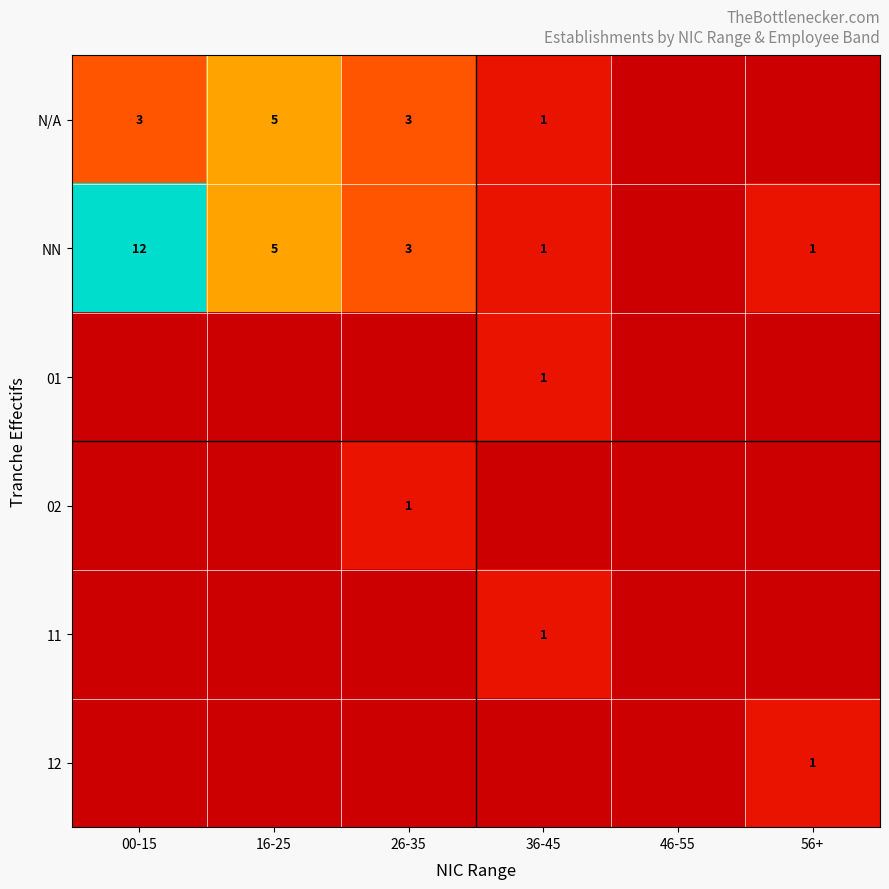

The 01 series shows 1 at 36-45. True or false?

True